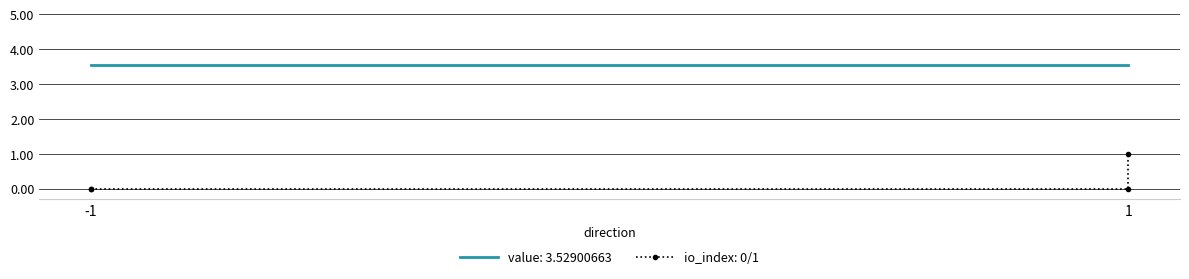

Which has a higher value, 1 or -1?

1